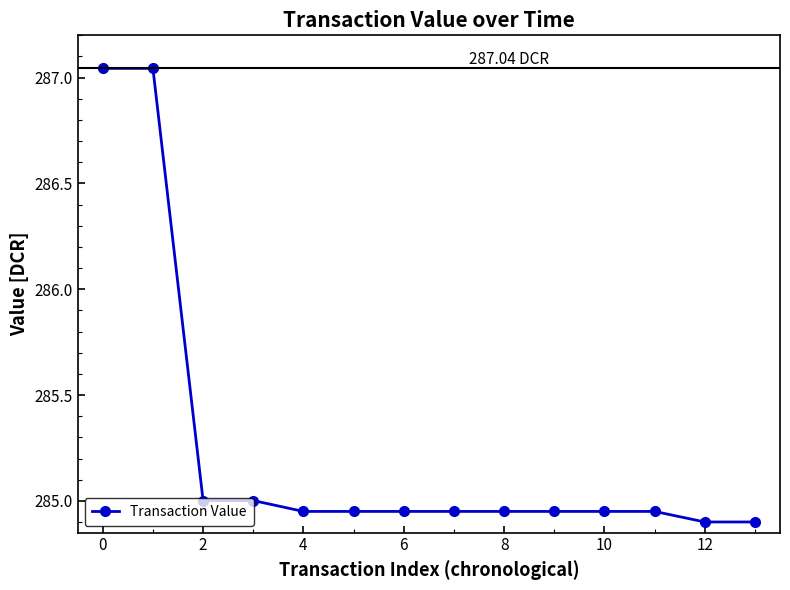

What is the average value?

285.2